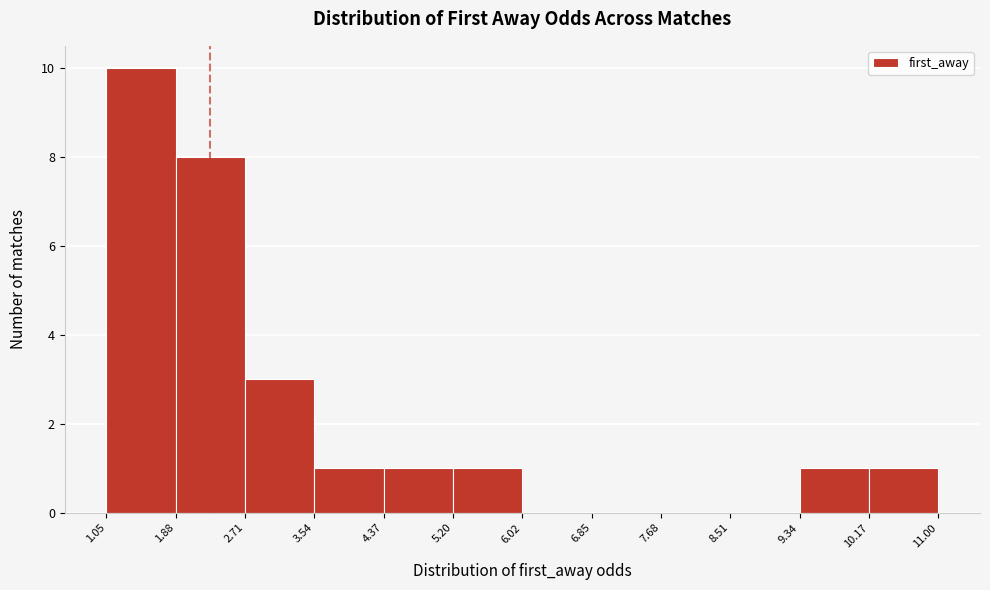

Reading left to right, transcribe this chart: for each bar, give the range it covers on the x-axis and its height. The values are not printed on the chart, so give them approximately, as read against the axis.

1.05 to 1.88: 10
1.88 to 2.71: 8
2.71 to 3.54: 3
3.54 to 4.37: 1
4.37 to 5.20: 1
5.20 to 6.02: 1
6.02 to 6.85: 0
6.85 to 7.68: 0
7.68 to 8.51: 0
8.51 to 9.34: 0
9.34 to 10.17: 1
10.17 to 11.00: 1